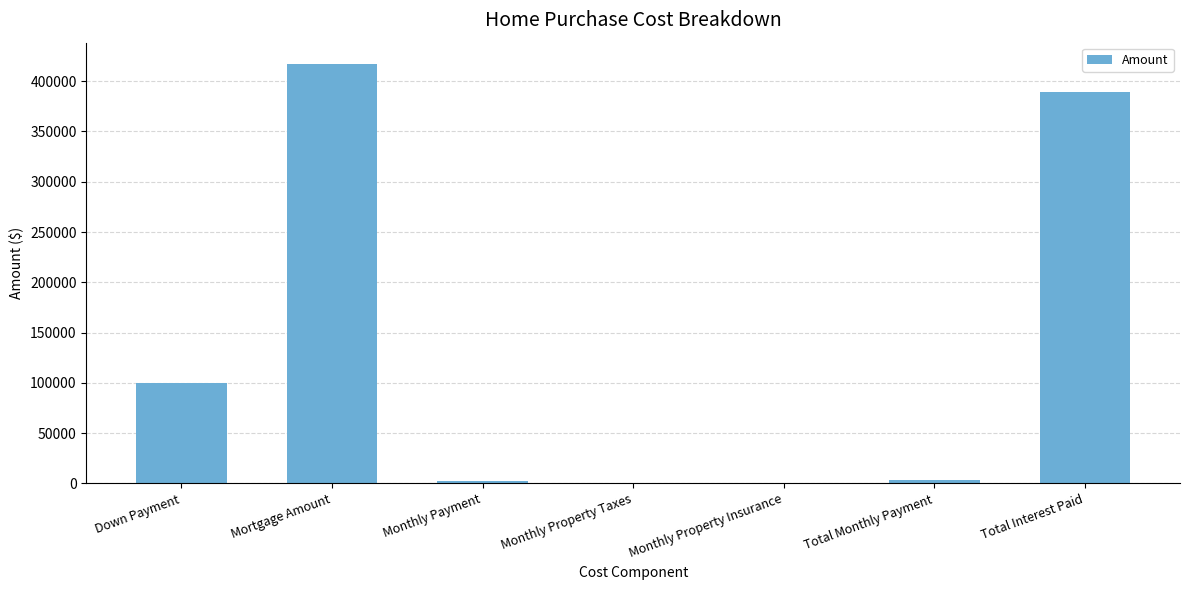

Where is the data nearest to the value 208850?

Down Payment